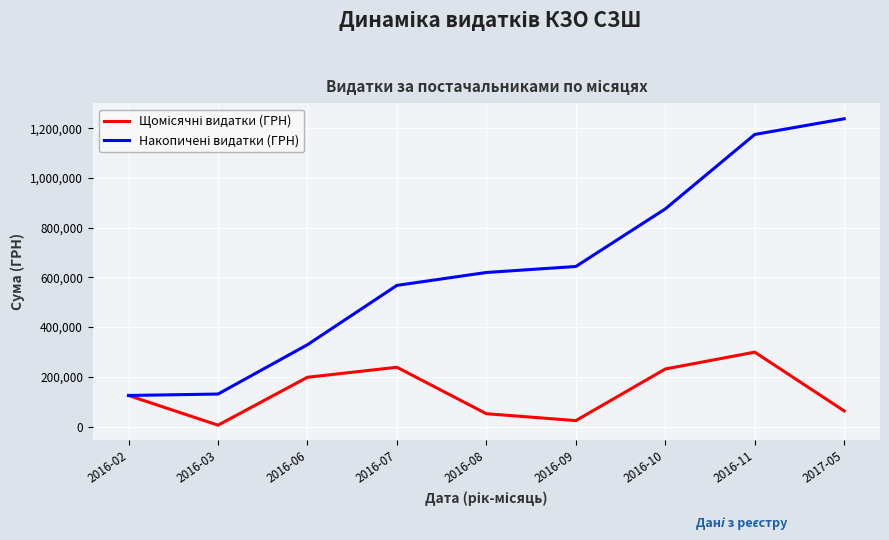

What is the total value across all series at 2016-10?

1106871.6